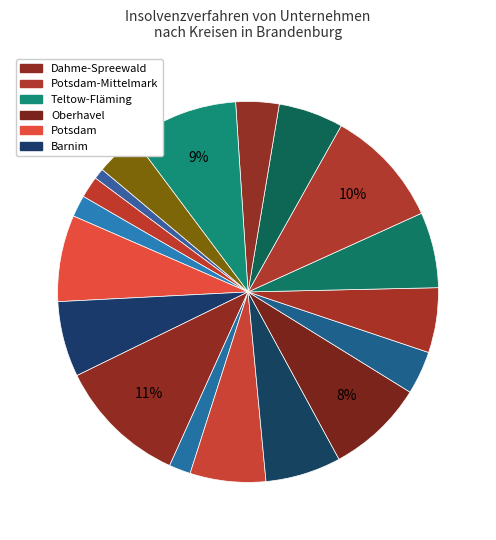

Is there a majority slice in this chart?

No